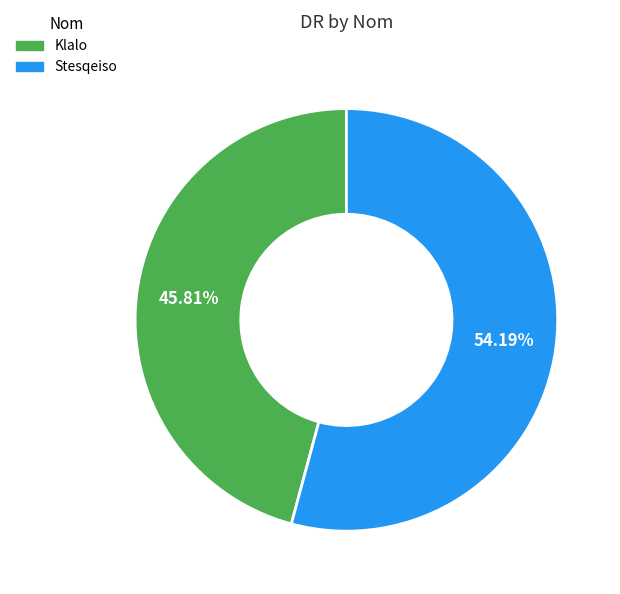

Which category has the biggest portion of the pie?

Stesqeiso